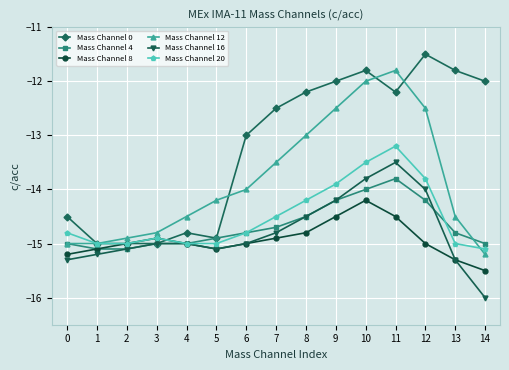

What is the difference between the Mass Channel 8 values at 6 and 7?

0.1